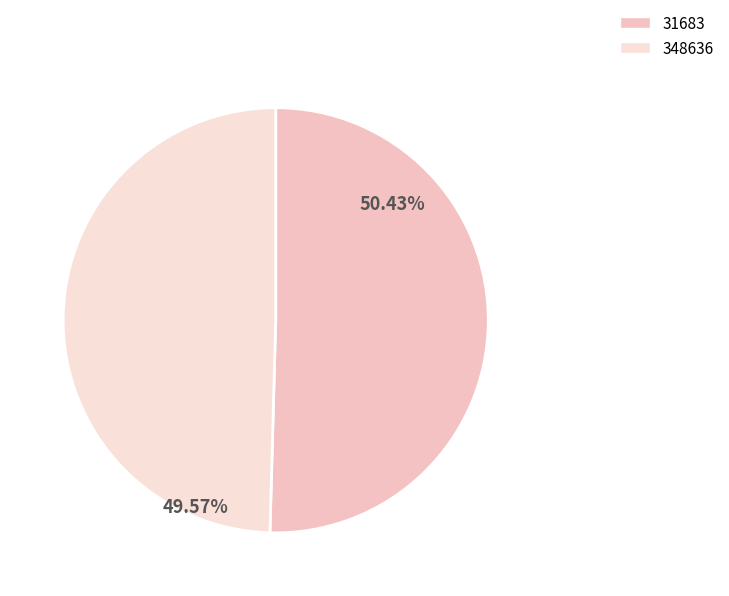

To the nearest percent, what percentage of the pie is 31683?

50%